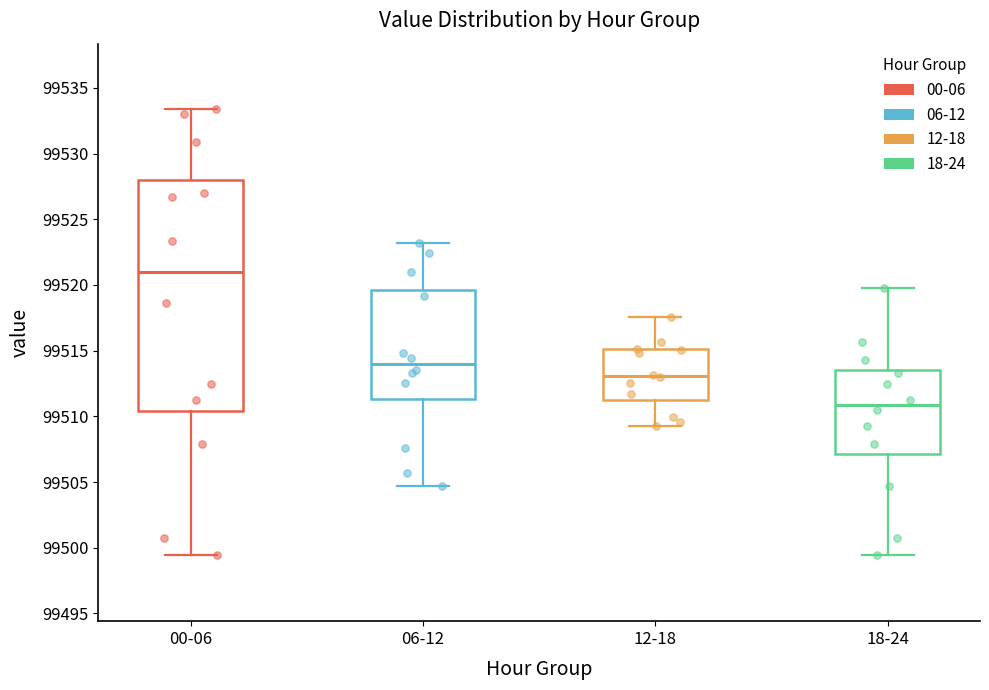

Which box has the highest median line?

00-06